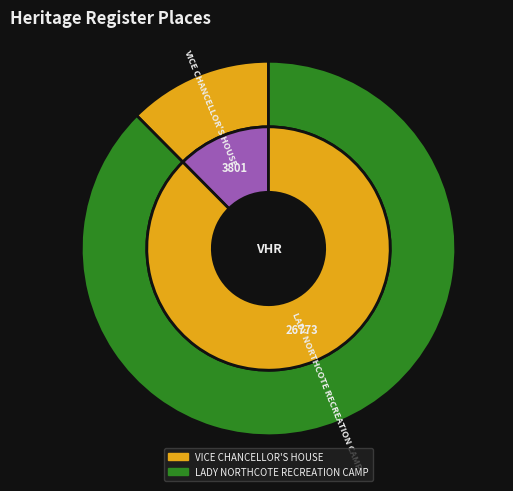

To the nearest percent, what is the difference between the VICE CHANCELLOR'S HOUSE and LADY NORTHCOTE RECREATION CAMP slice percentages?

75%